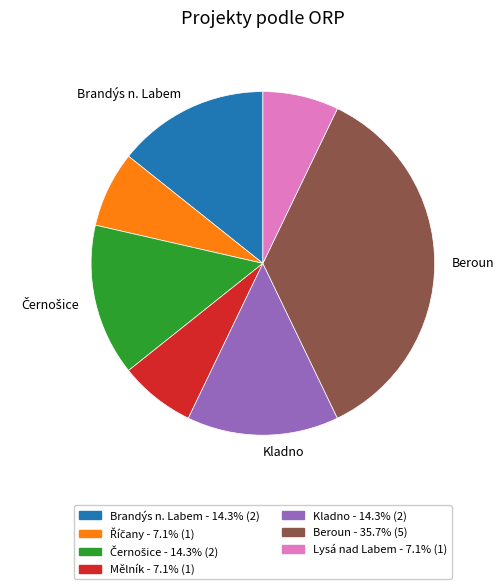

Is there a majority slice in this chart?

No